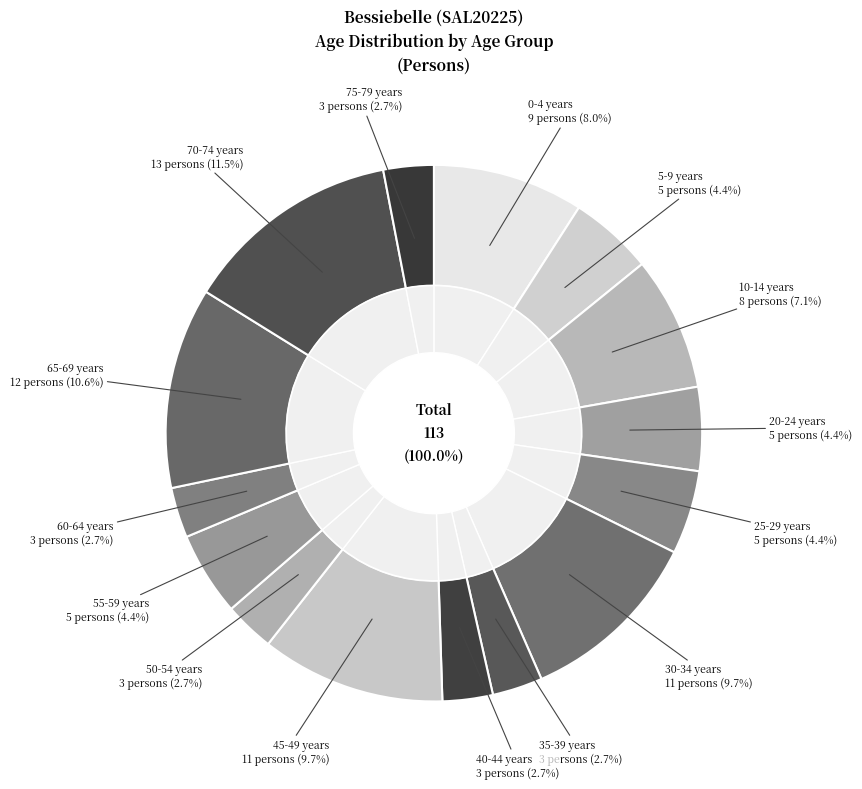

Rank the categories by value from highest to lowest.

70-74 years, 65-69 years, 30-34 years, 45-49 years, 0-4 years, 10-14 years, 5-9 years, 20-24 years, 25-29 years, 55-59 years, 35-39 years, 40-44 years, 50-54 years, 60-64 years, 75-79 years, 15-19 years